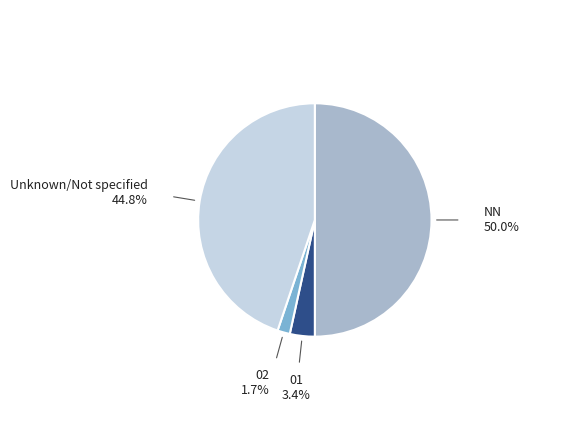

To the nearest percent, what is the difference between the largest and smallest slice percentages?

48%